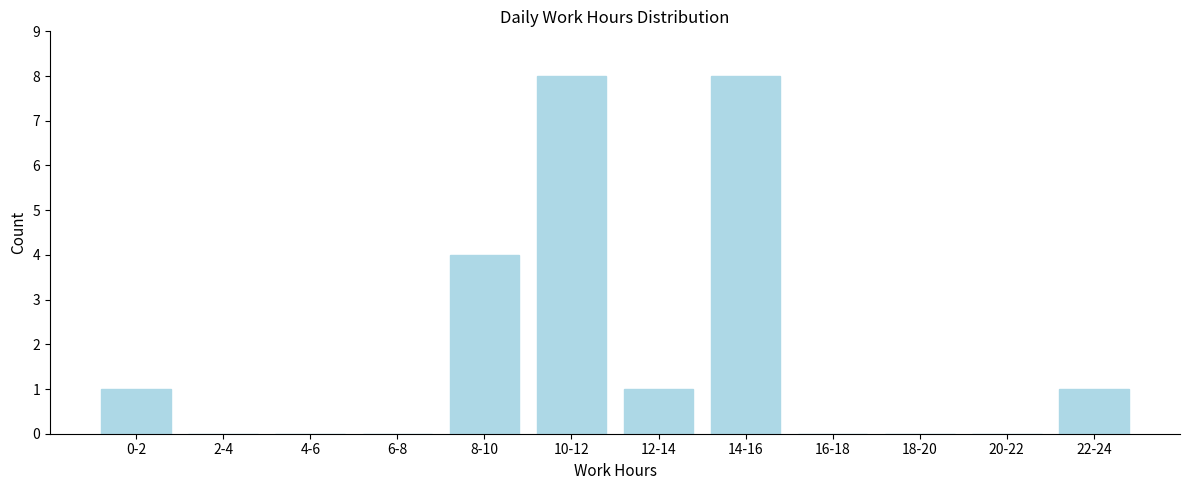

Reading right to left, extract all data points from this chart.

22-24=1	20-22=0	18-20=0	16-18=0	14-16=8	12-14=1	10-12=8	8-10=4	6-8=0	4-6=0	2-4=0	0-2=1